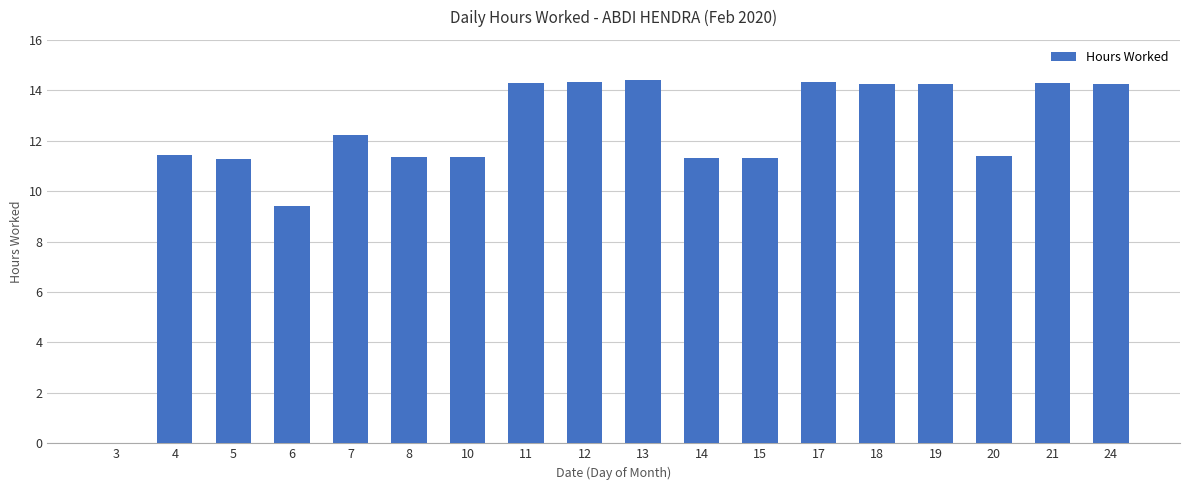

What is the average value?

12.0